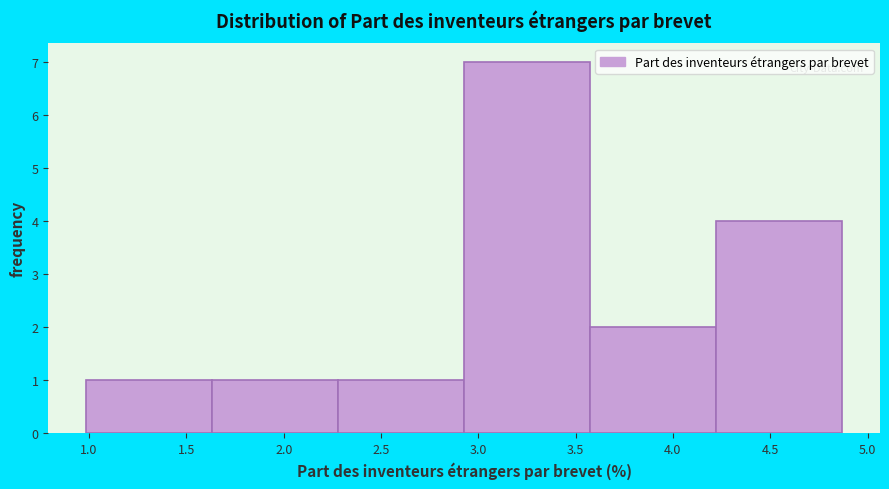

Reading left to right, list every bar in this chart as the range it spans on the x-axis followed by its height. Neither the bar edges nor the heights are printed on the chart, so give them approximately, as read against the axes.

1.00 to 1.65: 1
1.65 to 2.30: 1
2.30 to 2.95: 1
2.95 to 3.55: 7
3.55 to 4.20: 2
4.20 to 4.85: 4